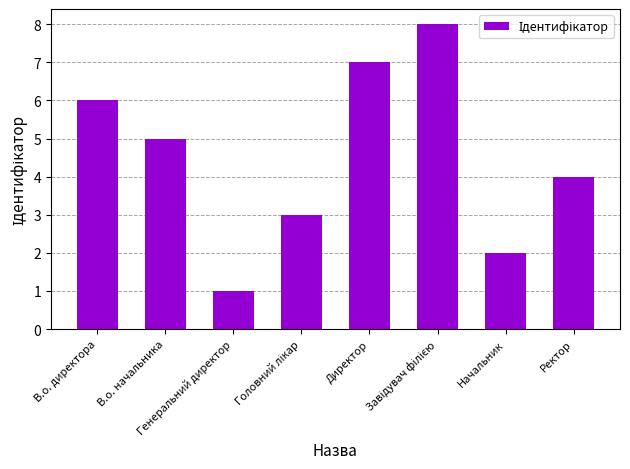

What is the difference between the maximum and minimum values?

7